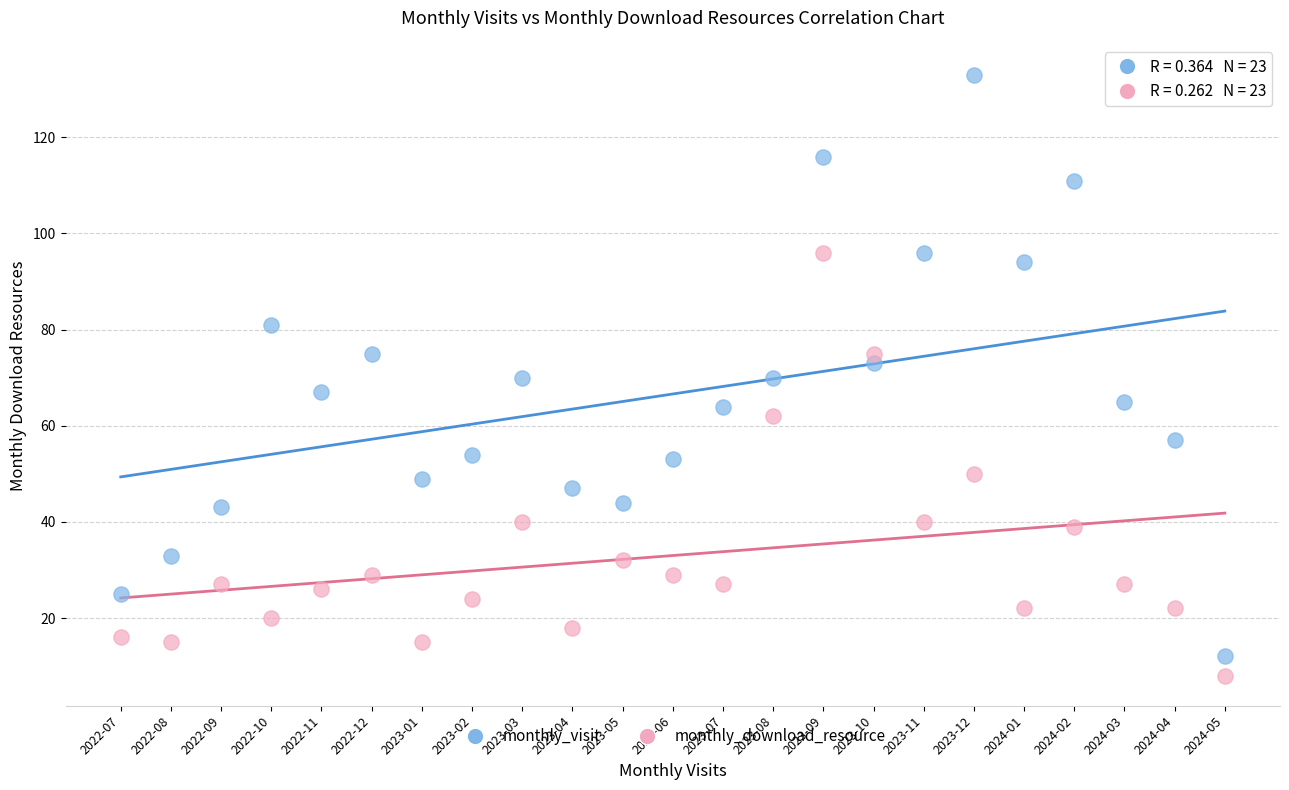

What are all the series names shown in the legend?

monthly_visit, monthly_download_resource